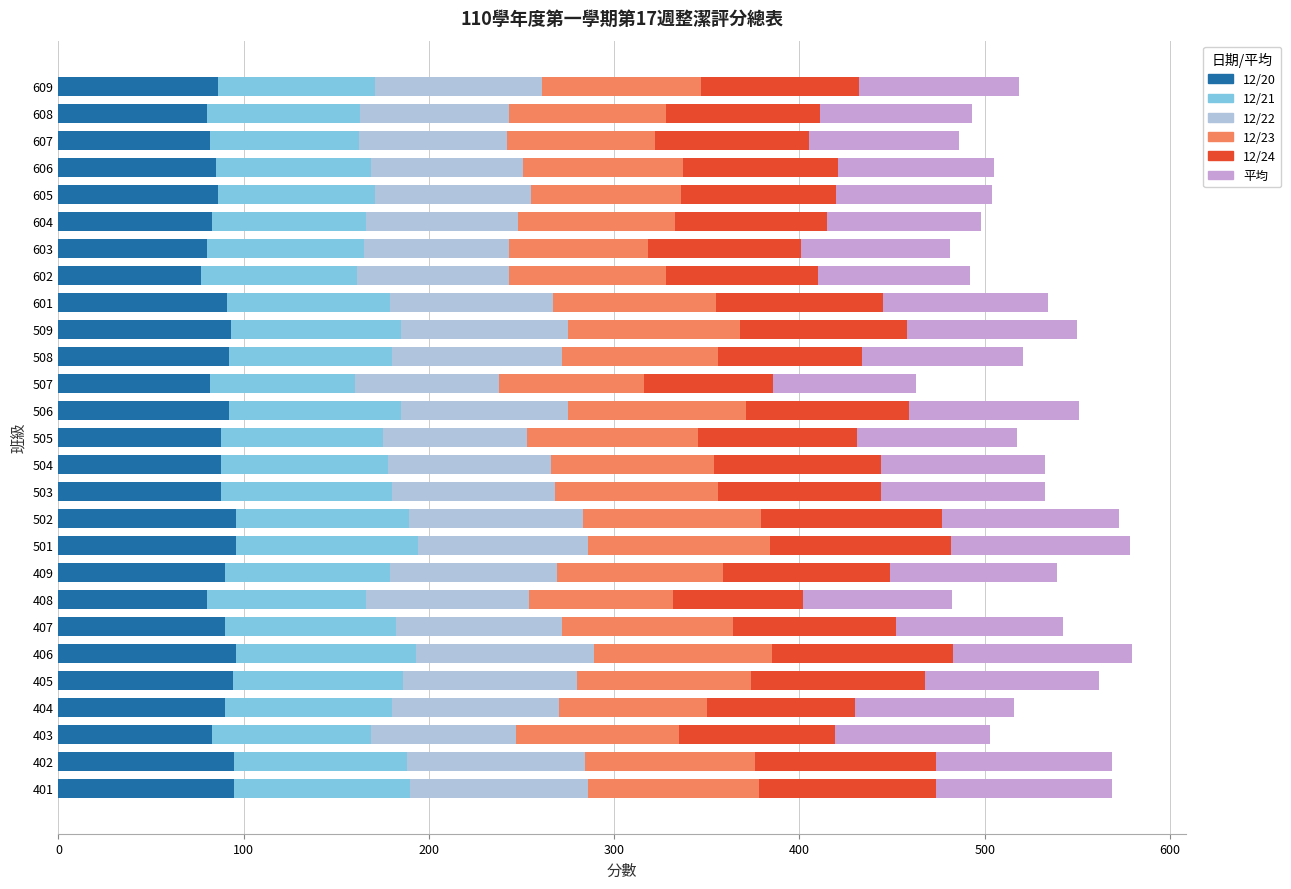

What is the difference between the second highest and second lowest values in the 12/20 series?

16.0